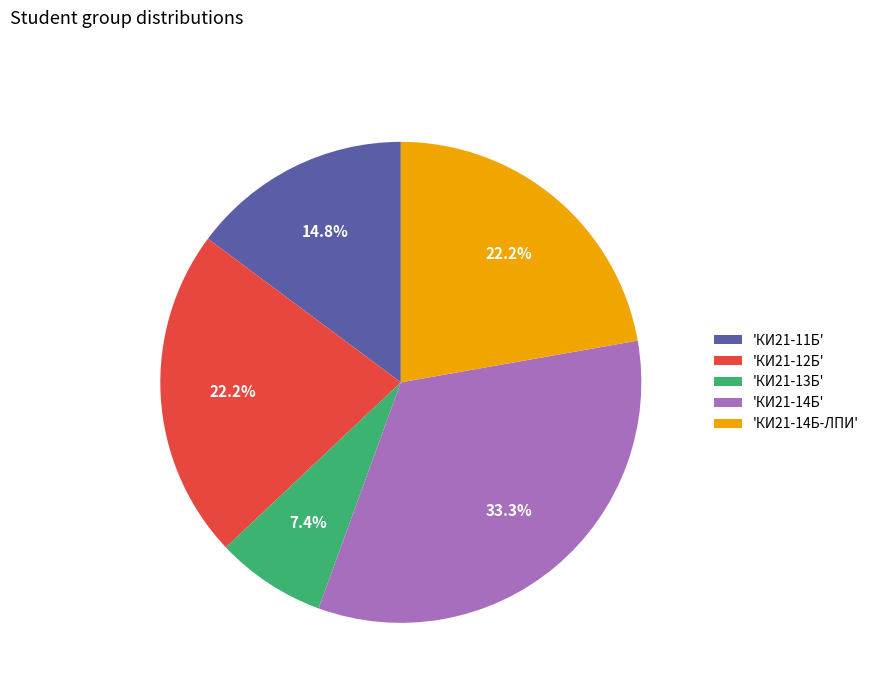

Which category has the smallest portion of the pie?

'КИ21-13Б'